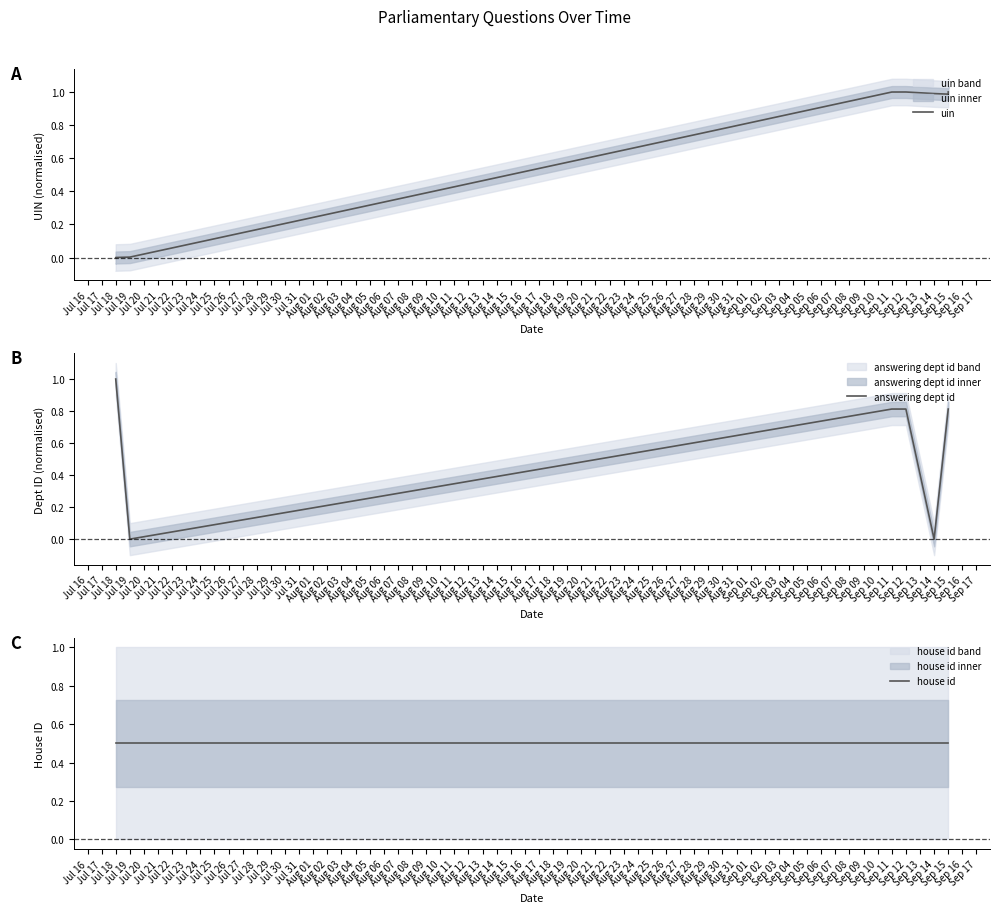

Does the chart have visible grid lines?

No